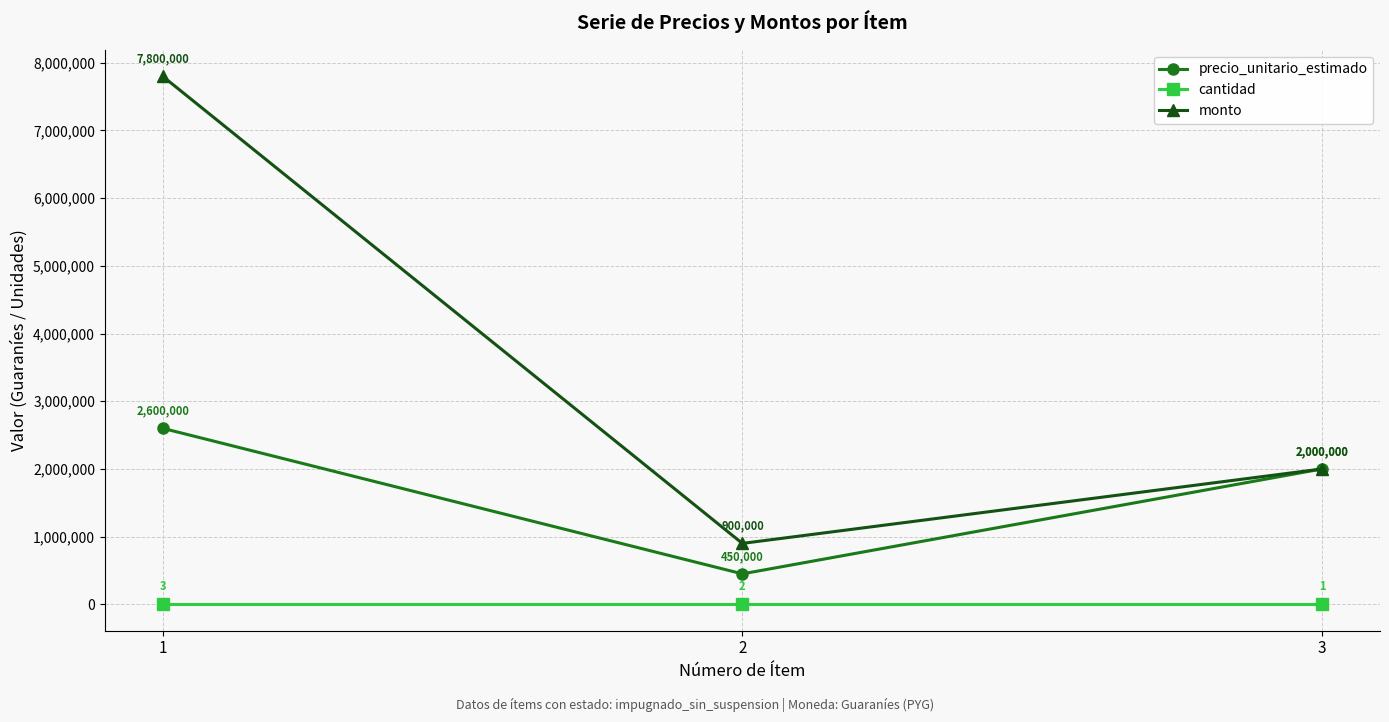

What is the difference between the highest and lowest values at 2?

899998